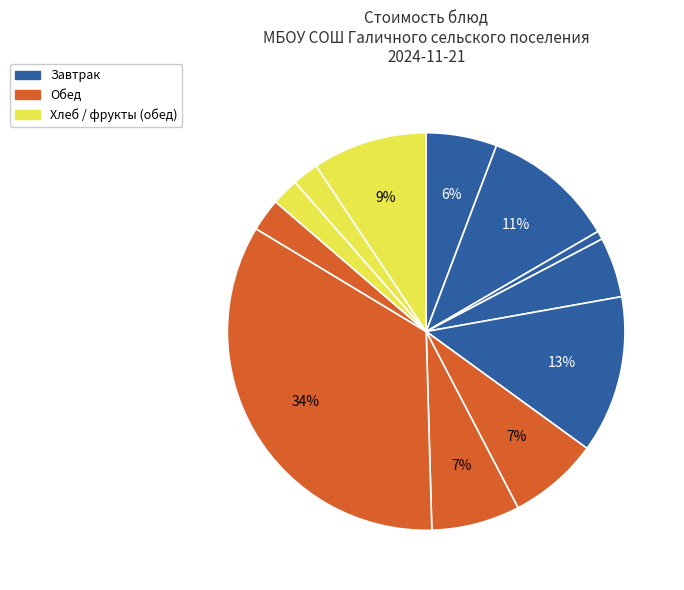

How many segments does this pie chart have?

12